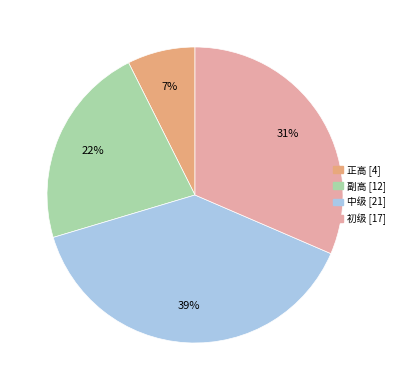

True or false: 副高 accounts for 12% of the total.

False